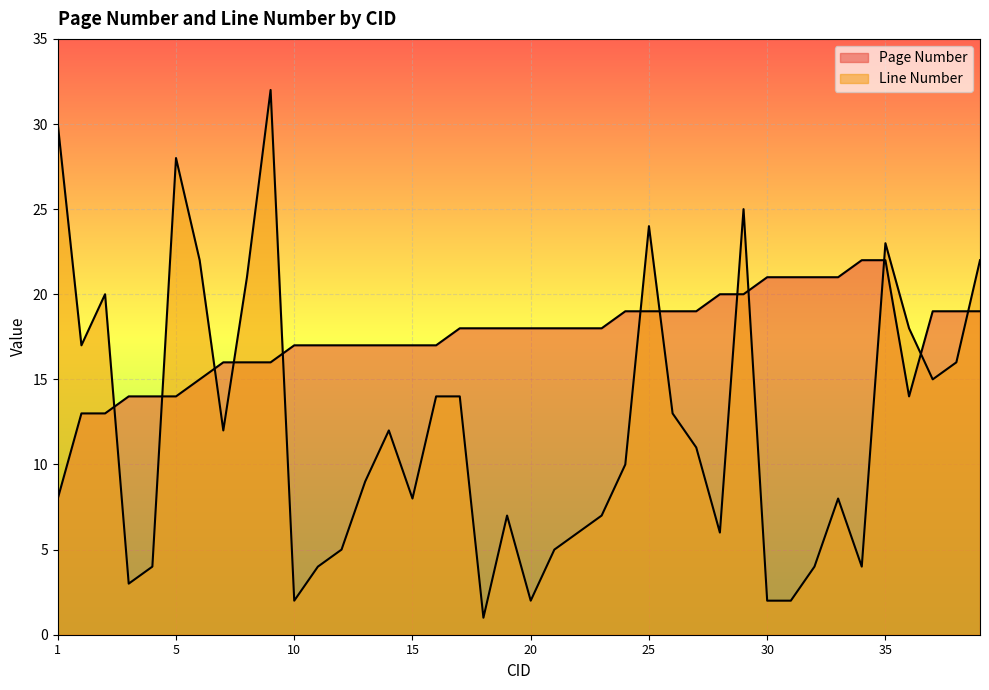

List the series in order of their peak value, lowest first.

Page Number, Line Number